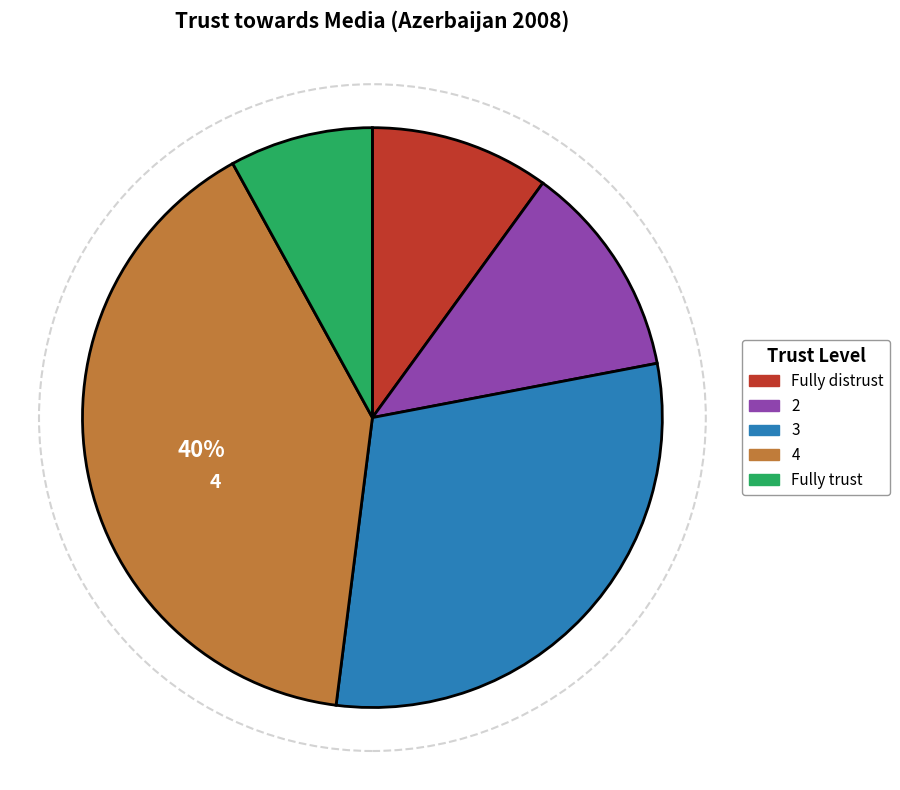

Count the number of slices in the pie.

5